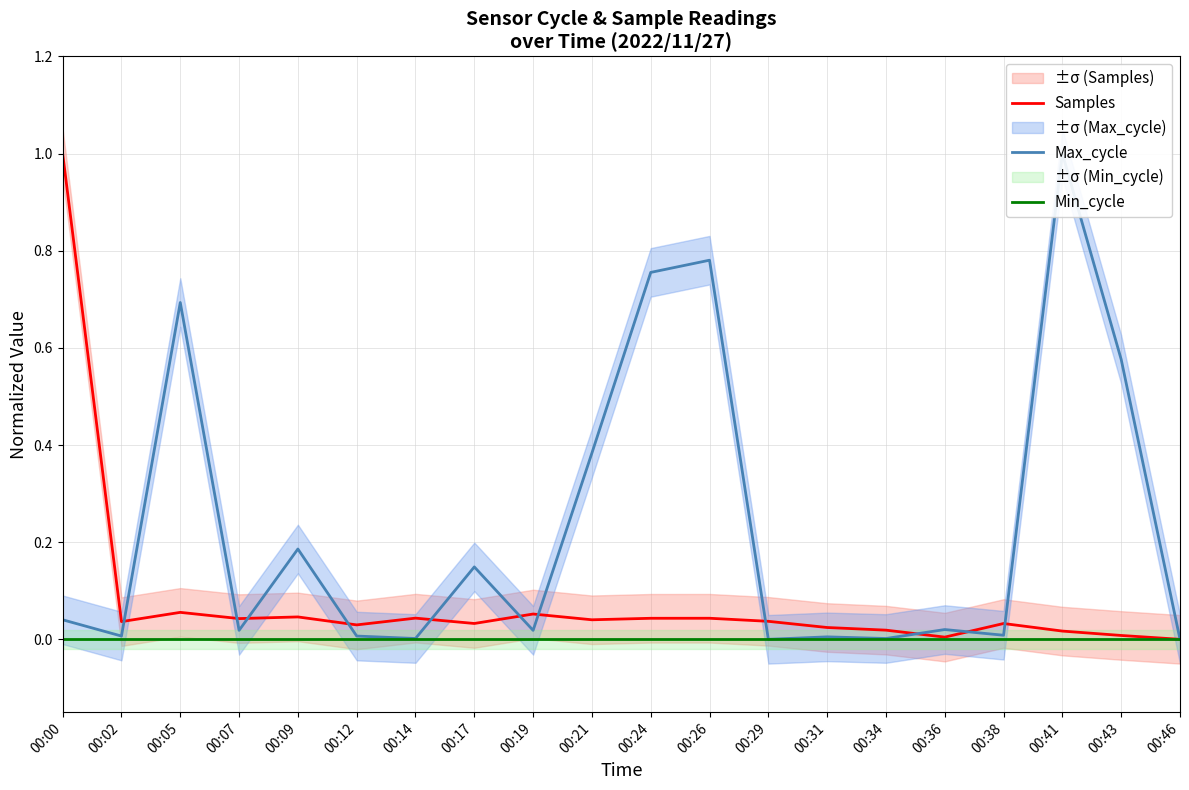

What is the difference between the maximum and minimum values in the Max_cycle series?

1.0